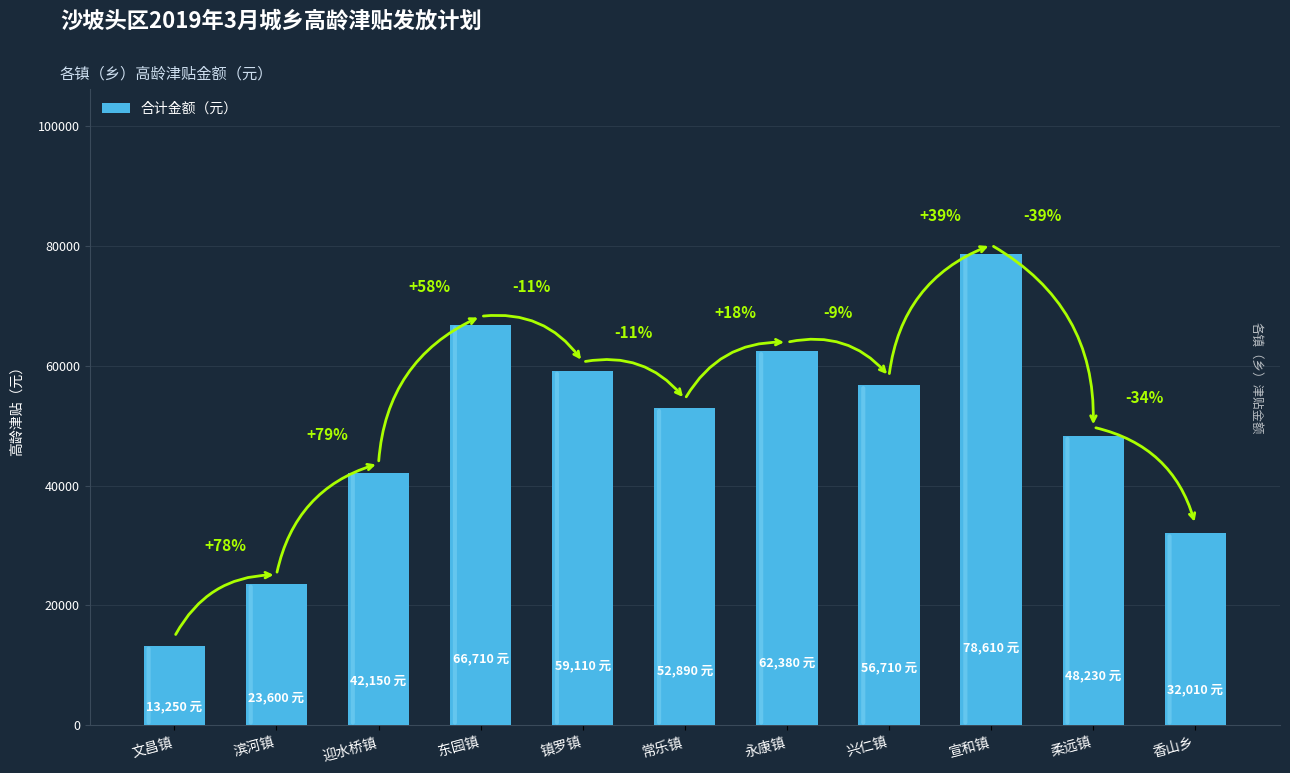

What is the change in value from 滨河镇 to 香山乡?

+8410